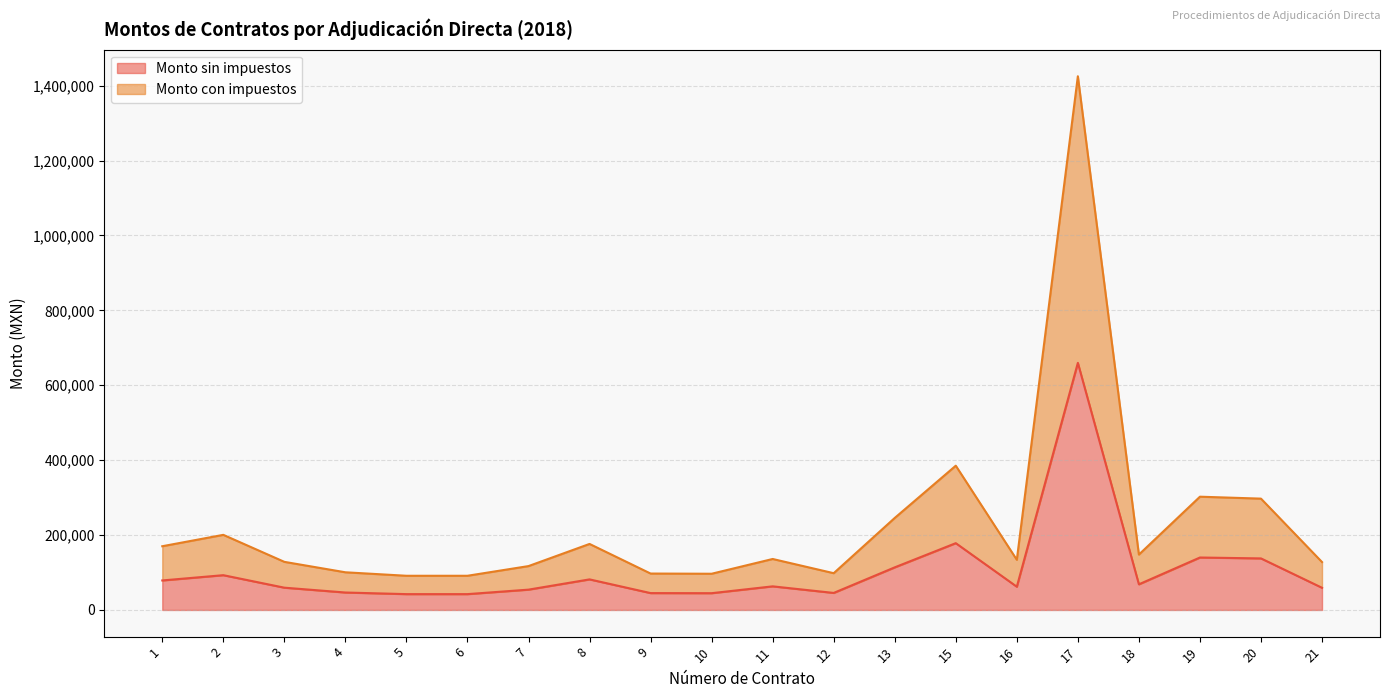

Which label corresponds to the smallest value in the chart?

5